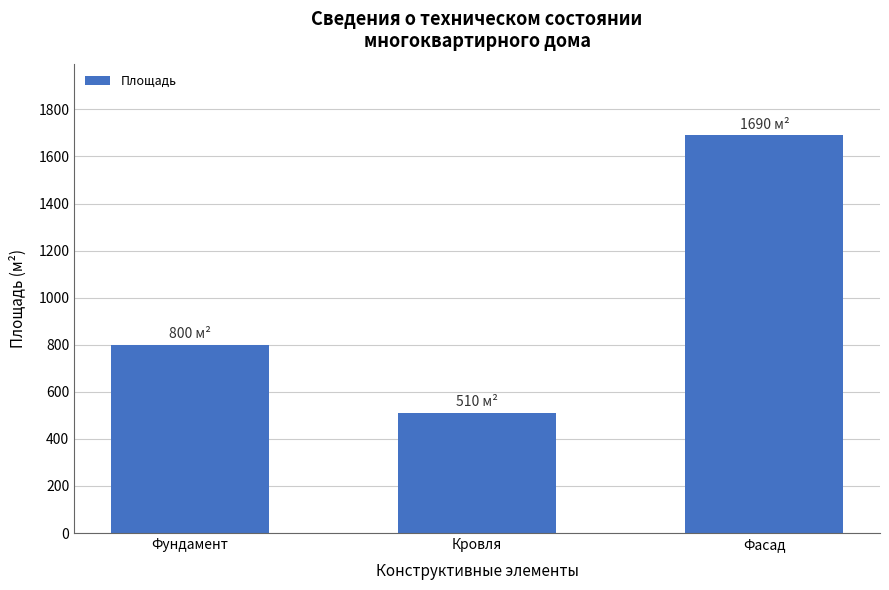

What is the value of the 2nd bar from the left?

510